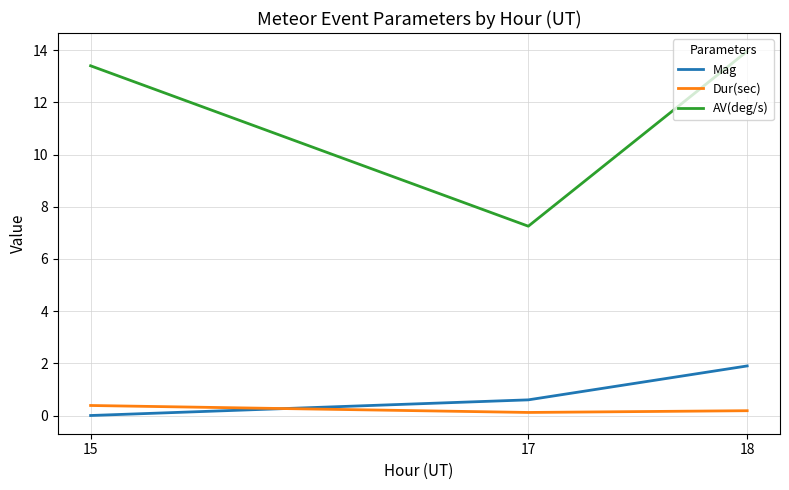

What is the sum of the Dur(sec) values at 18 and 15?

0.6